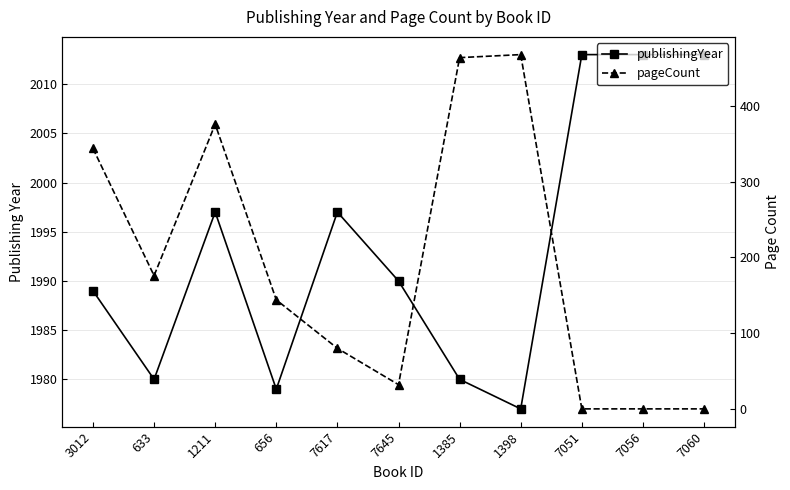

Rank the categories by publishingYear value from highest to lowest.

7051, 7056, 7060, 1211, 7617, 7645, 3012, 633, 1385, 656, 1398